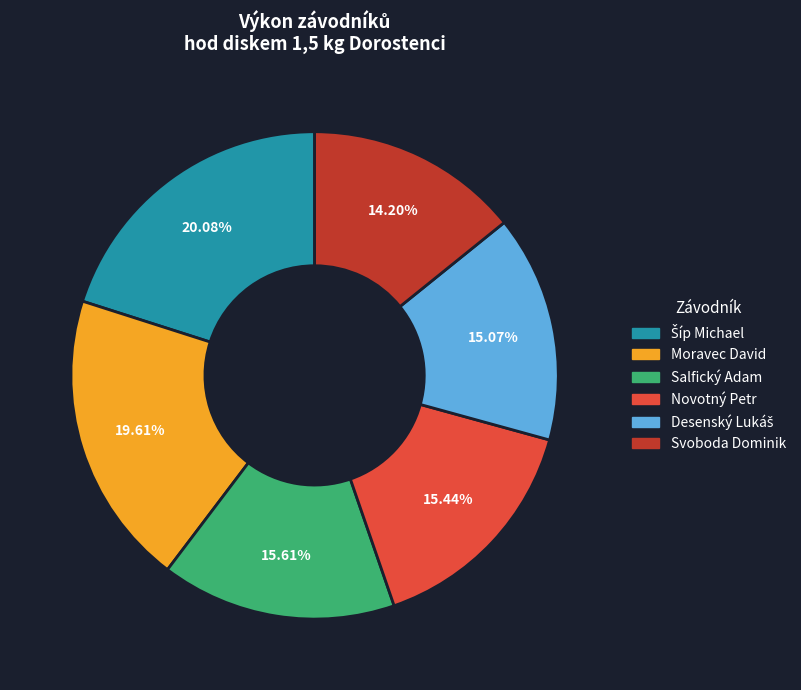

Is Salfický Adam the majority of the pie?

No